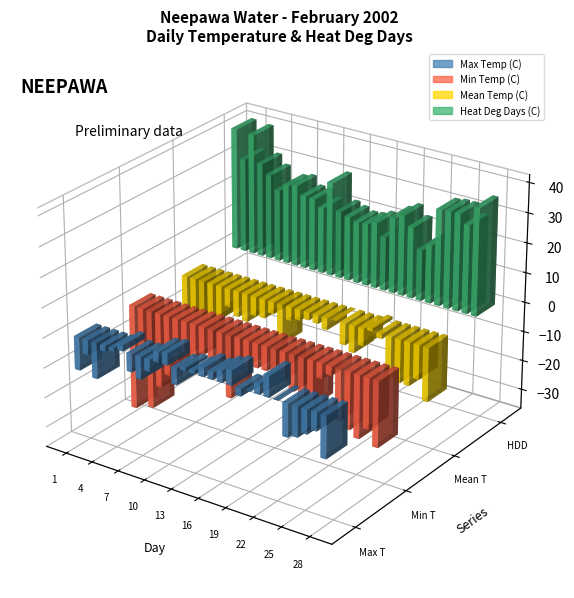

What are all the series names shown in the legend?

Max Temp (C), Min Temp (C), Mean Temp (C), Heat Deg Days (C)